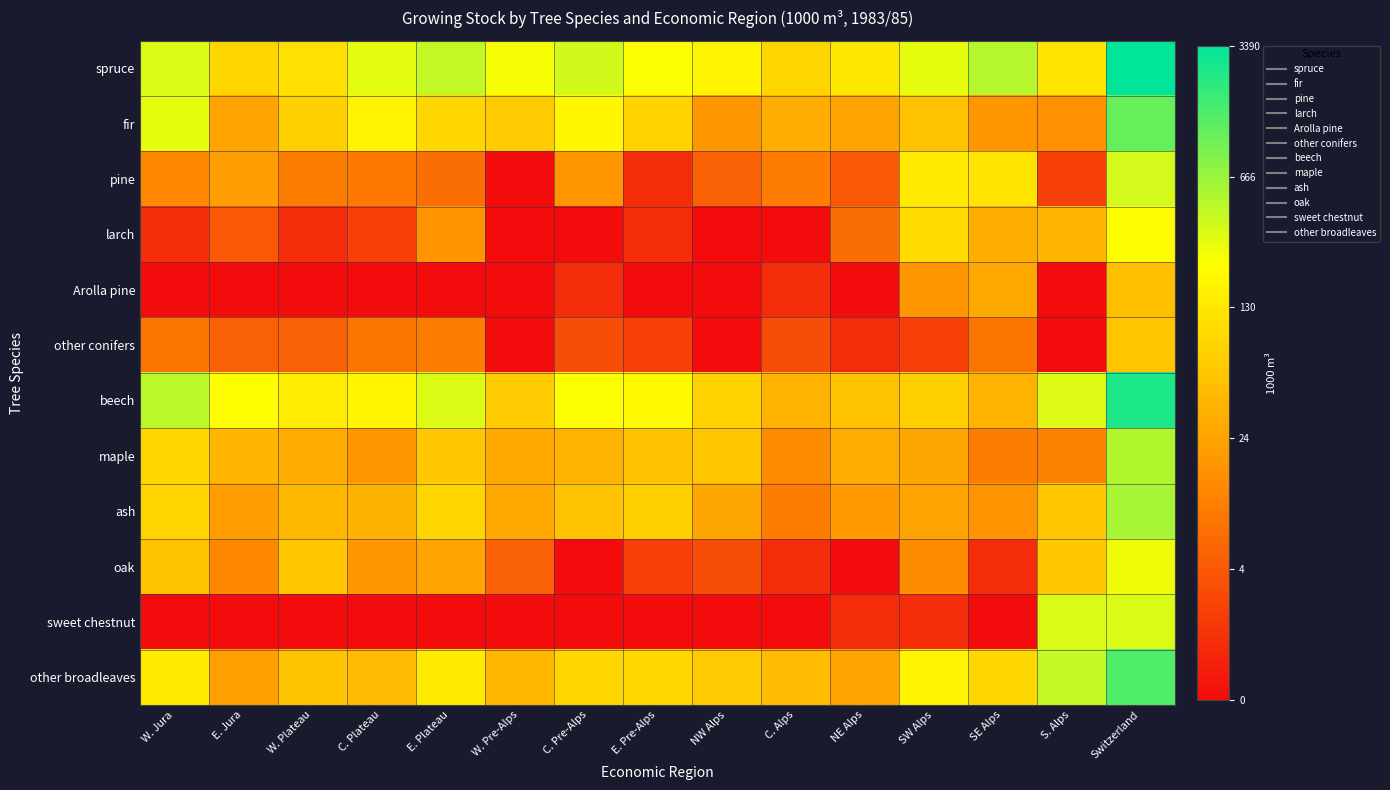

What is the total value across all series at W. Jura?

41.0